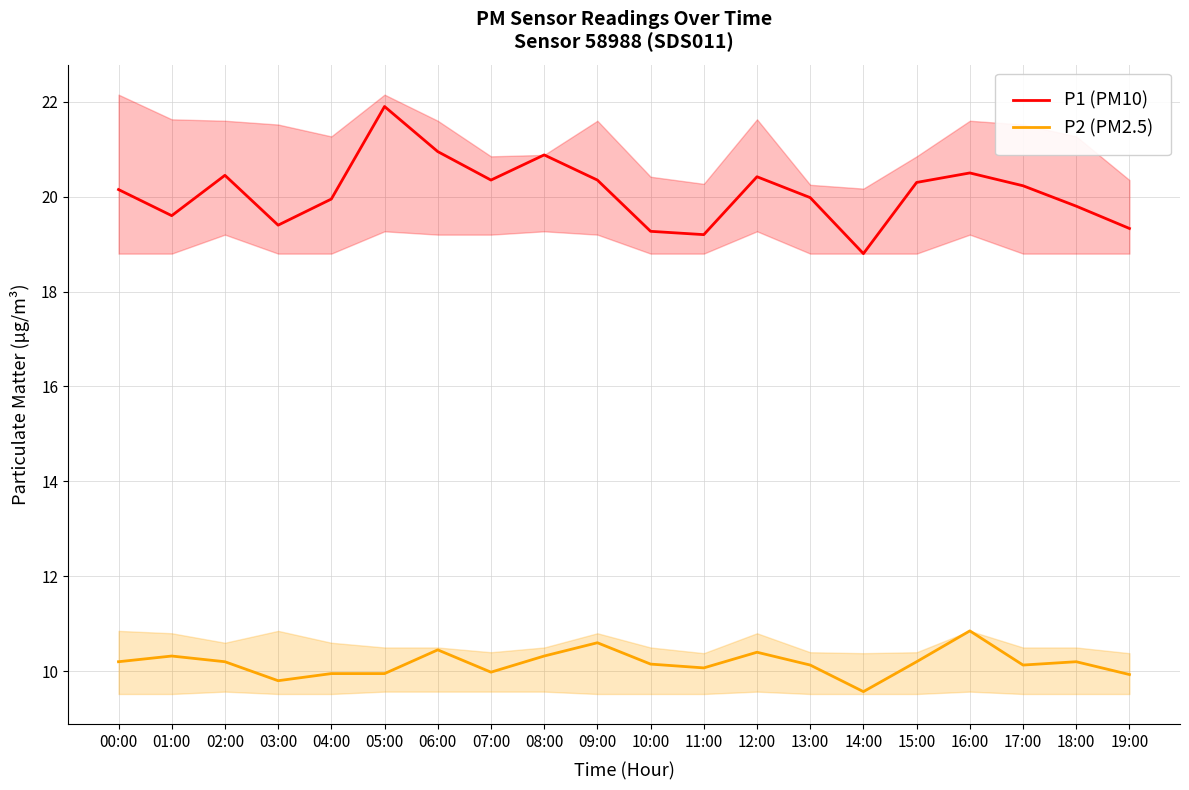

True or false: P1 (PM10) and P2 (PM2.5) cross at least once.

False